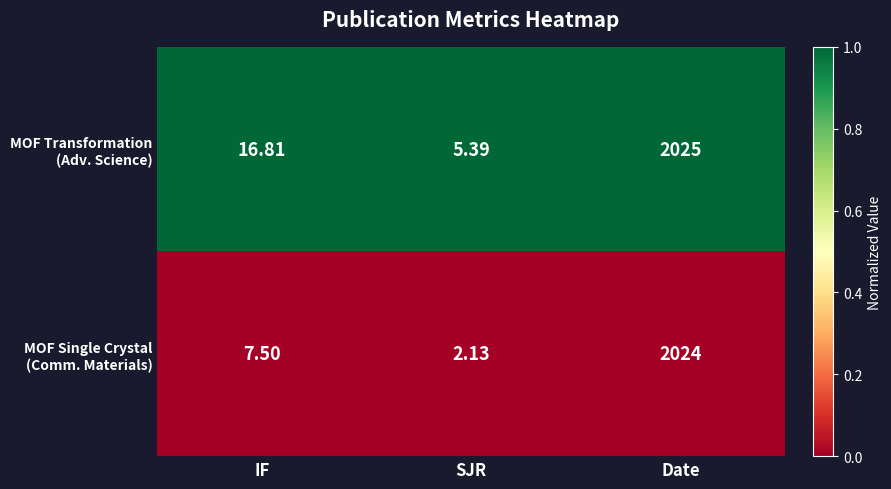

Which label corresponds to the smallest value in the chart?

SJR